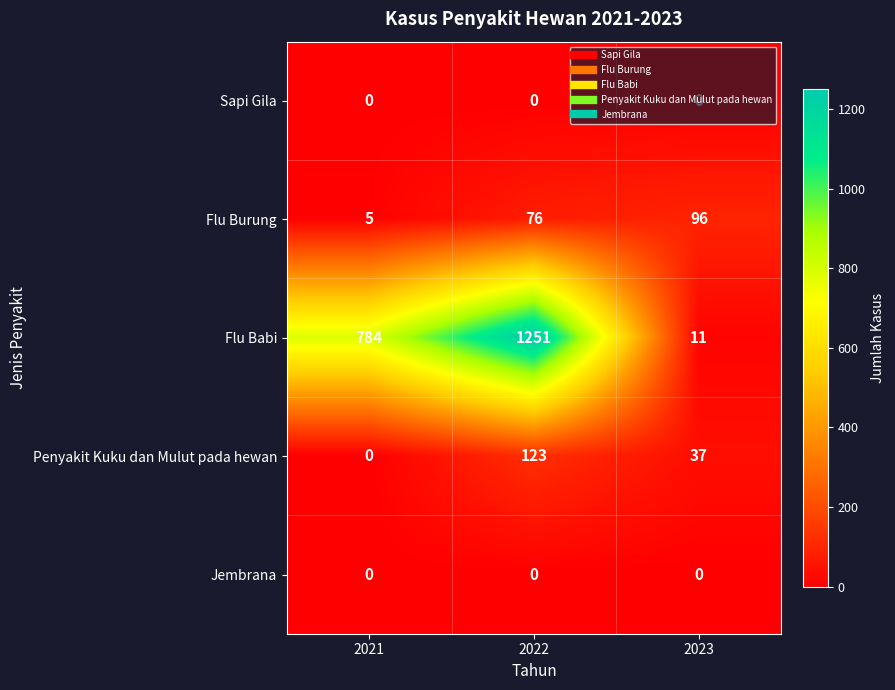

How many Penyakit Kuku dan Mulut pada hewan values are between 0 and 123?

3